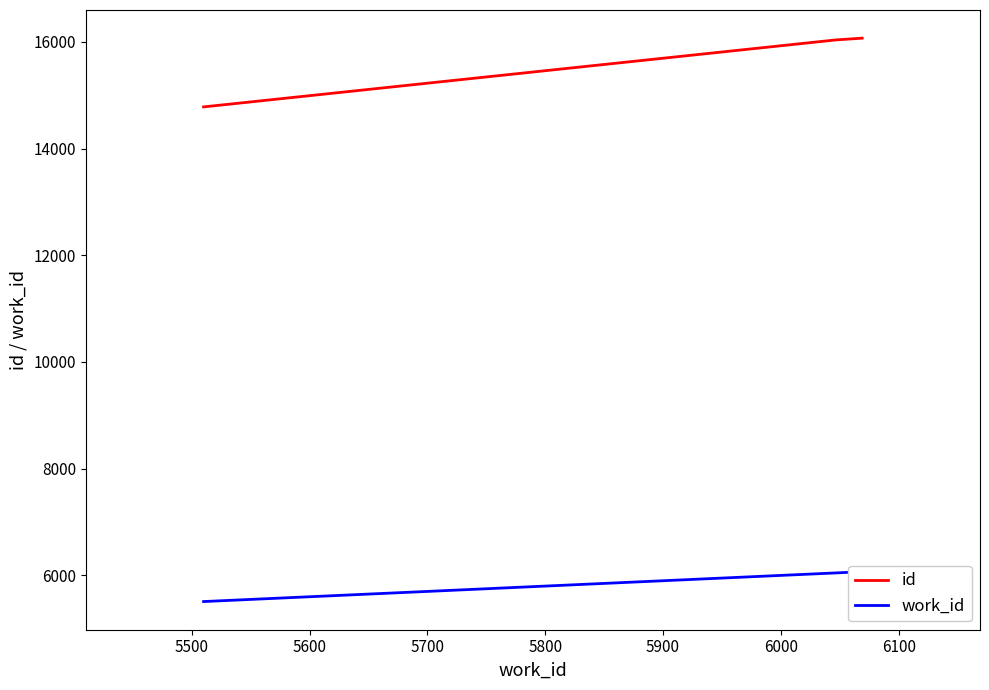

What are all the series names shown in the legend?

id, work_id